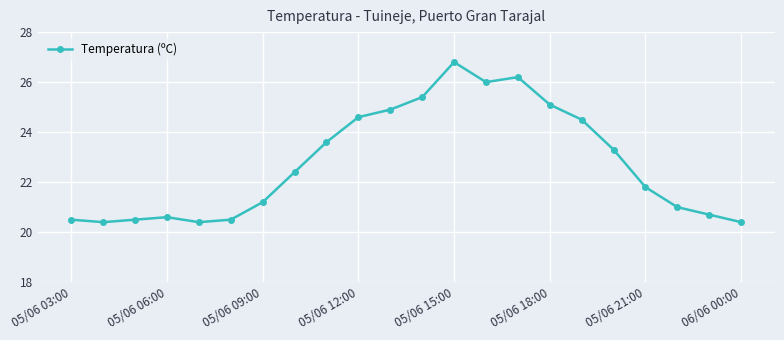

How many points are lower than both their immediate neighbors (excluding endpoints)?

3